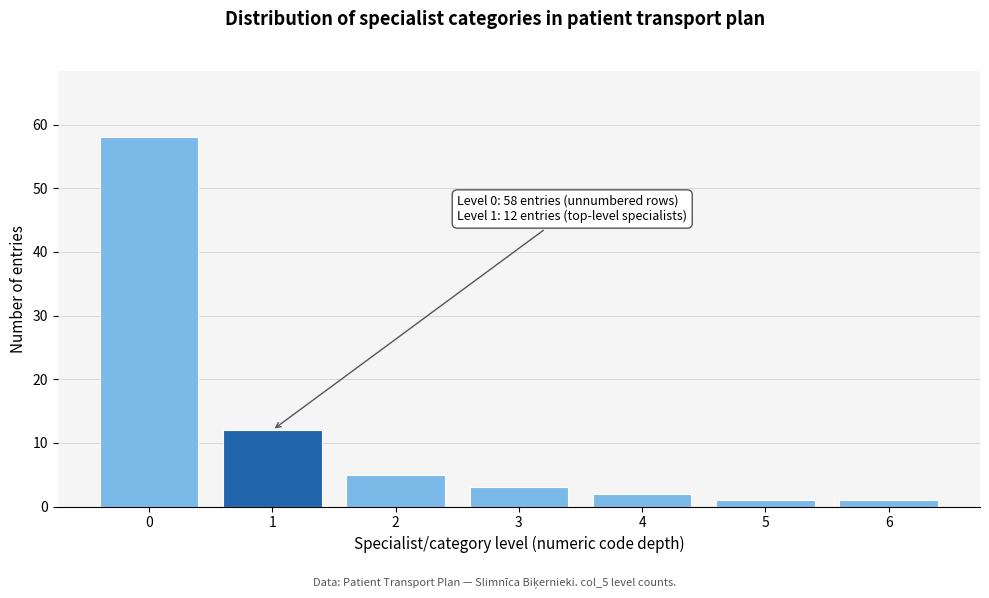

Reading right to left, transcribe all the data shown in this chart.

1	1	2	3	5	12	58